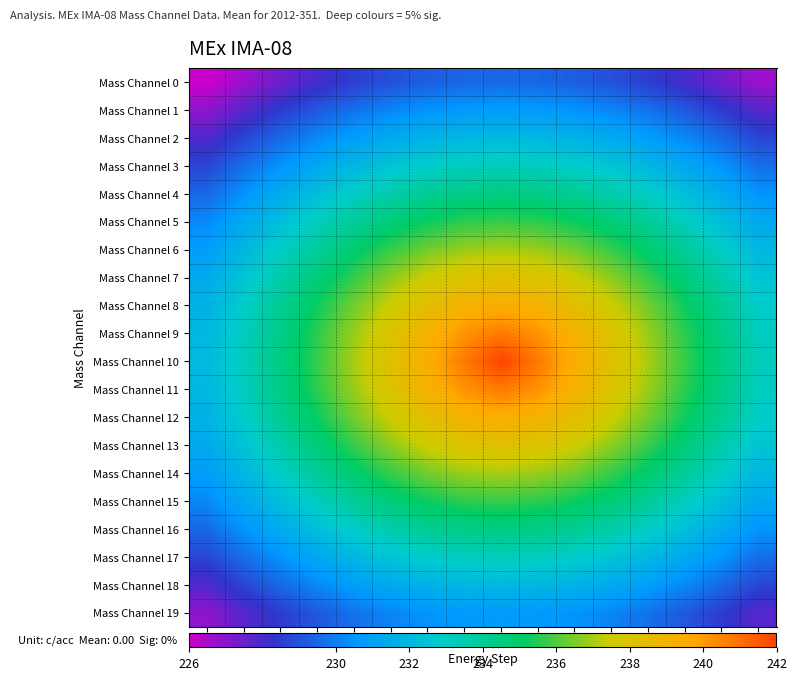

Rank the series at E13 from highest to lowest value.

Mass Channel 10, Mass Channel 9, Mass Channel 11, Mass Channel 8, Mass Channel 12, Mass Channel 7, Mass Channel 13, Mass Channel 6, Mass Channel 14, Mass Channel 5, Mass Channel 15, Mass Channel 4, Mass Channel 16, Mass Channel 3, Mass Channel 17, Mass Channel 2, Mass Channel 18, Mass Channel 1, Mass Channel 19, Mass Channel 0